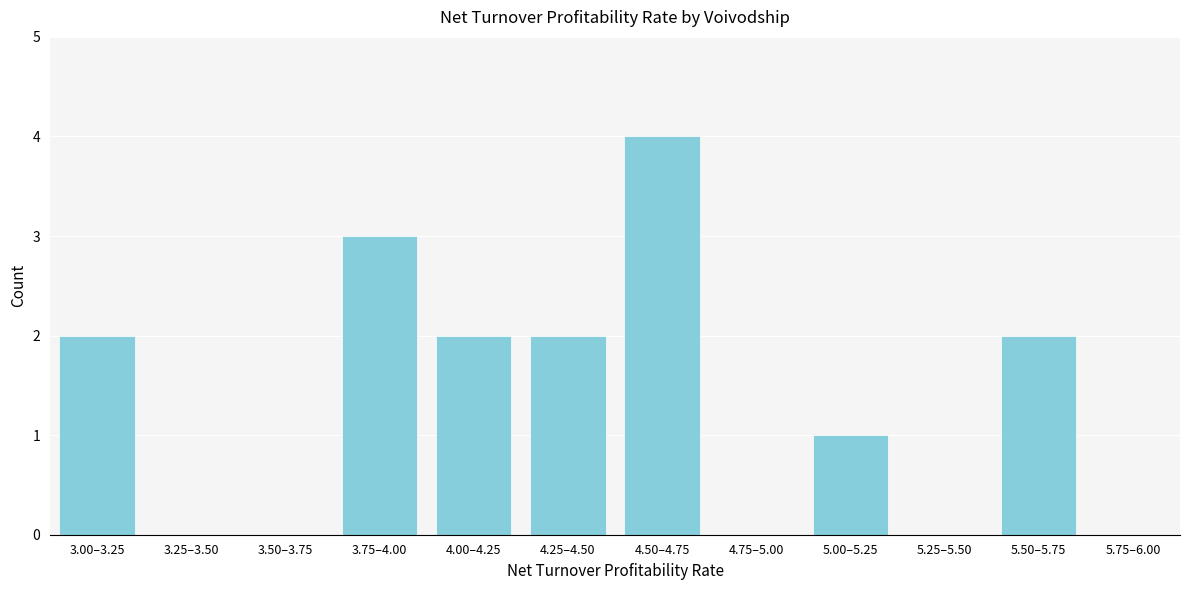

Reading right to left, extract all data points from this chart.

5.75–6.00=0	5.50–5.75=2	5.25–5.50=0	5.00–5.25=1	4.75–5.00=0	4.50–4.75=4	4.25–4.50=2	4.00–4.25=2	3.75–4.00=3	3.50–3.75=0	3.25–3.50=0	3.00–3.25=2